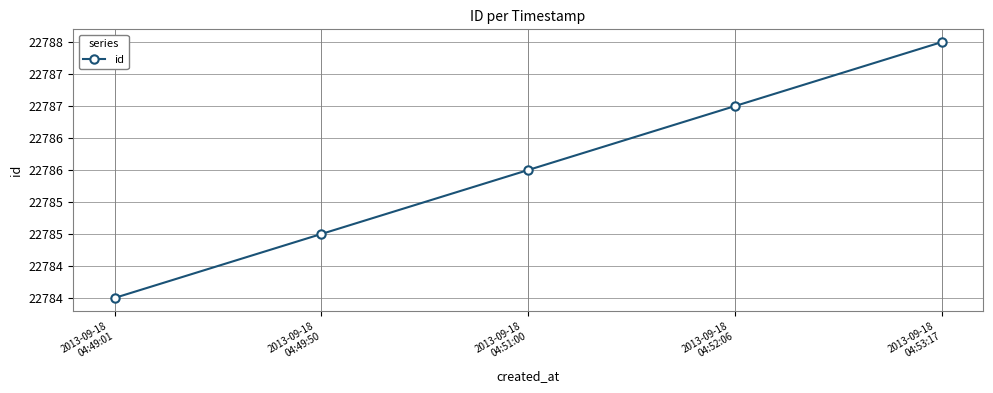

Is this an area chart (filled region under the line)?

No